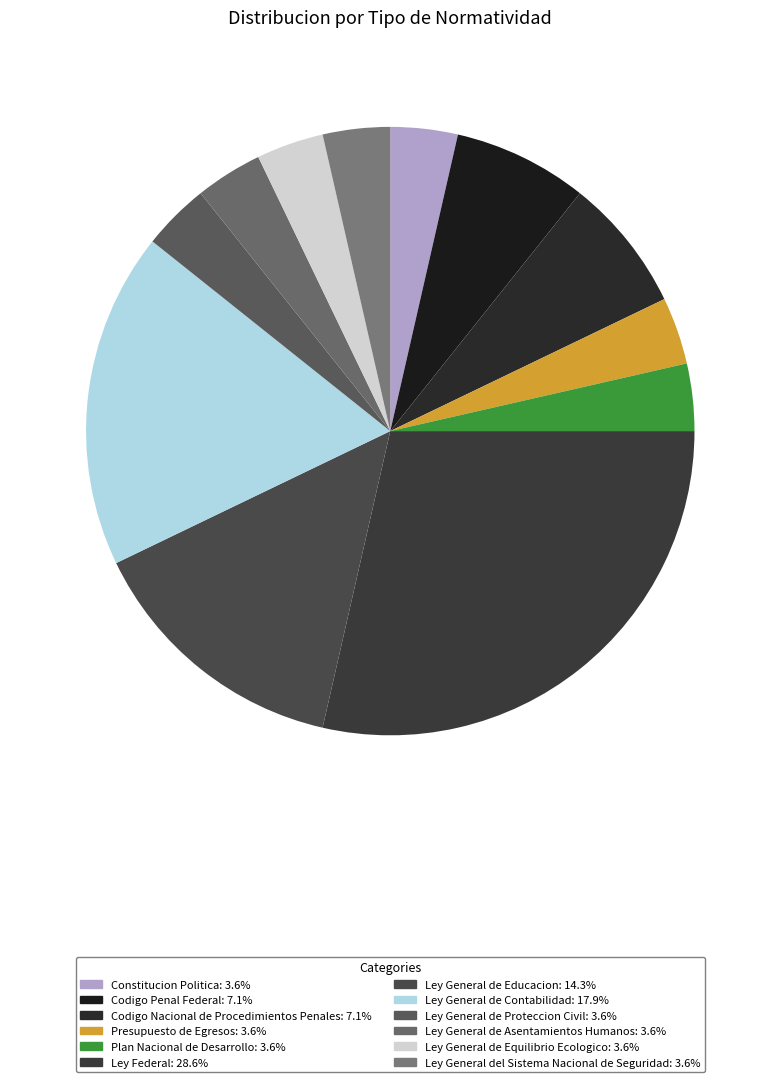

How many segments does this pie chart have?

12